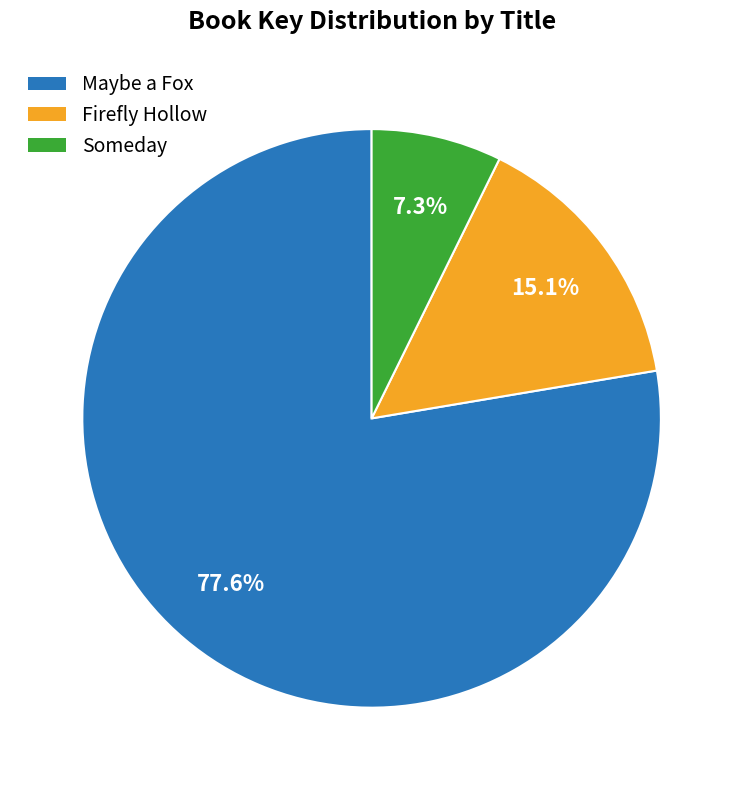

How many segments does this pie chart have?

3